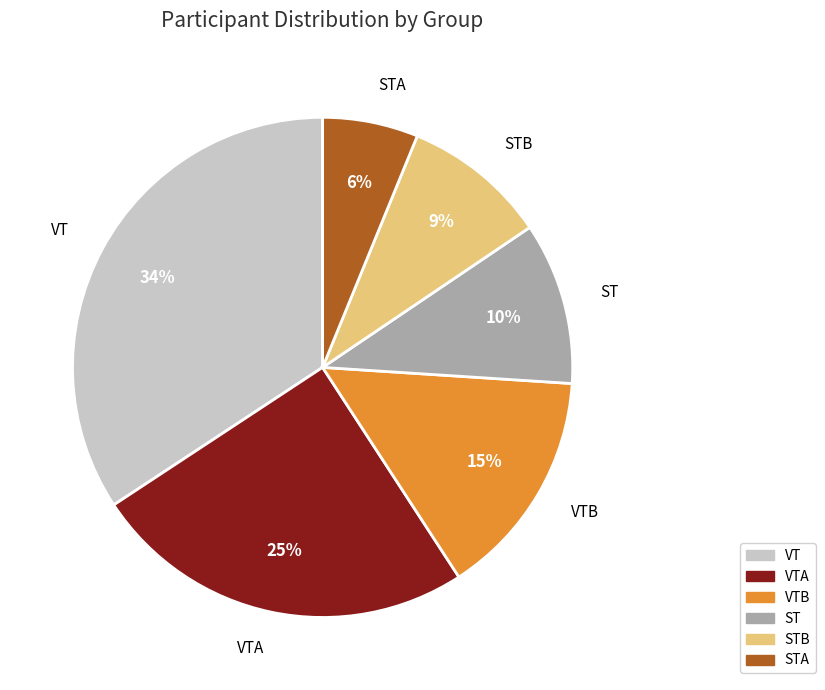

Which slice is the smallest?

STA